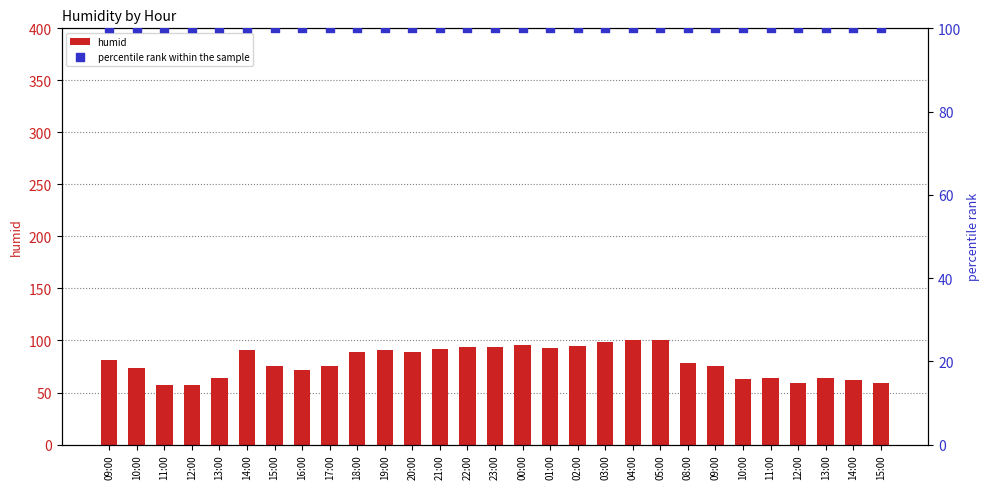

At which category is the sum across all series the highest?

04:00